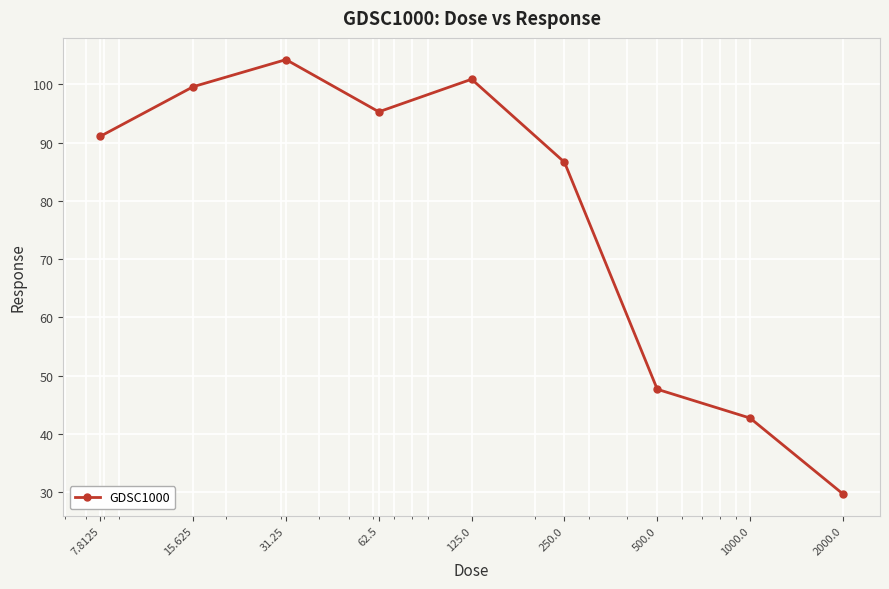

Reading left to right, extract all data points from this chart.

91.1	99.6	104.2	95.3	100.9	86.6	47.7	42.7	29.7